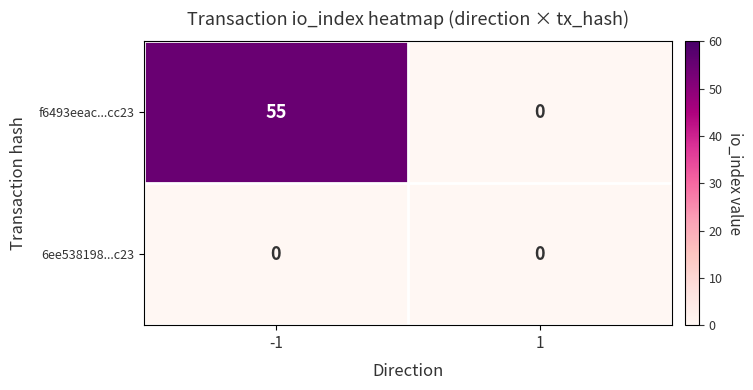

Reading left to right, what are all the values shown in this chart?

f6493eeac...cc23: -1=55	1=0
6ee538198...c23: -1=0	1=0